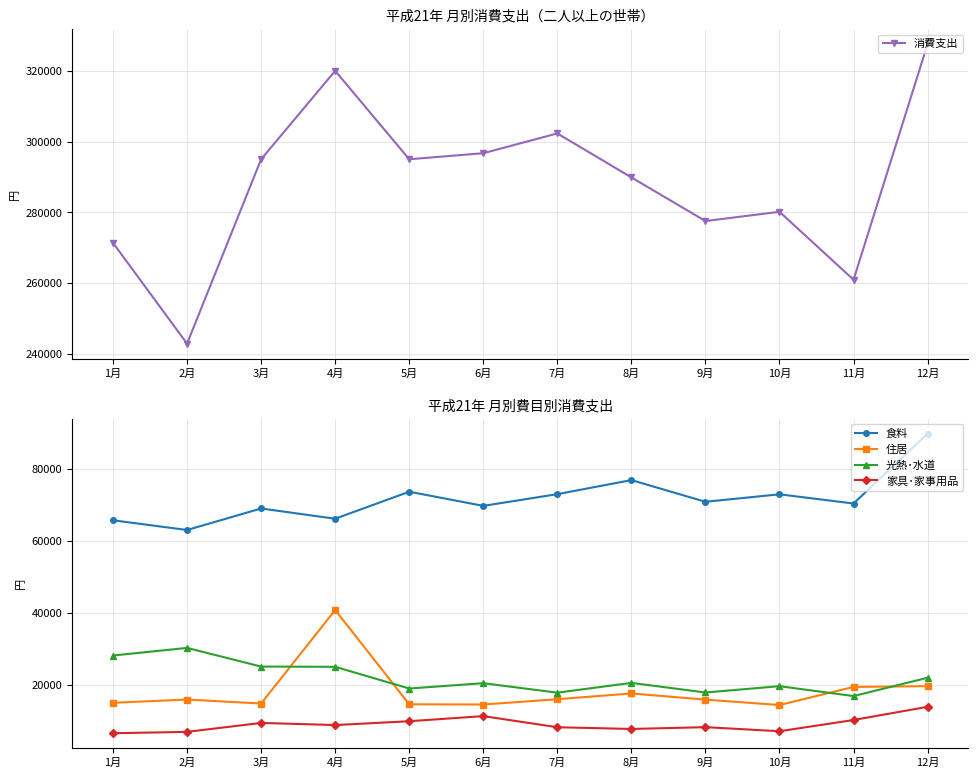

What is the difference between the 家具･家事用品 values at 4月 and 12月?

5070